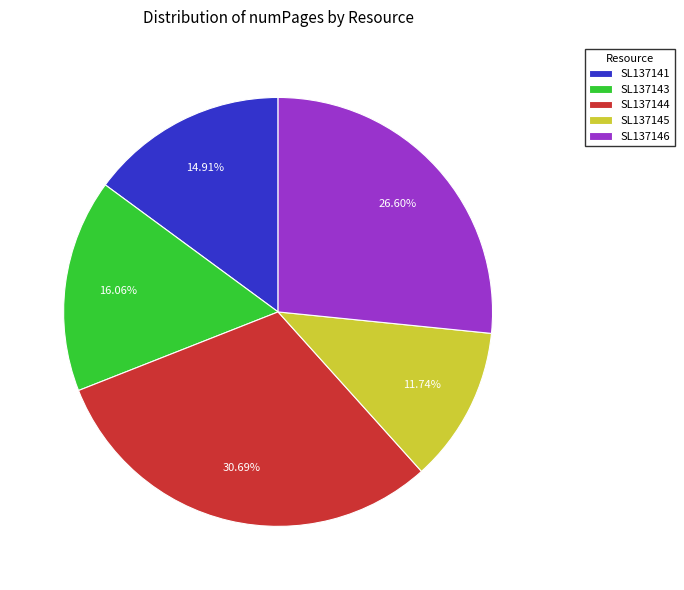

Rank the categories by value from lowest to highest.

SL137145, SL137141, SL137143, SL137146, SL137144